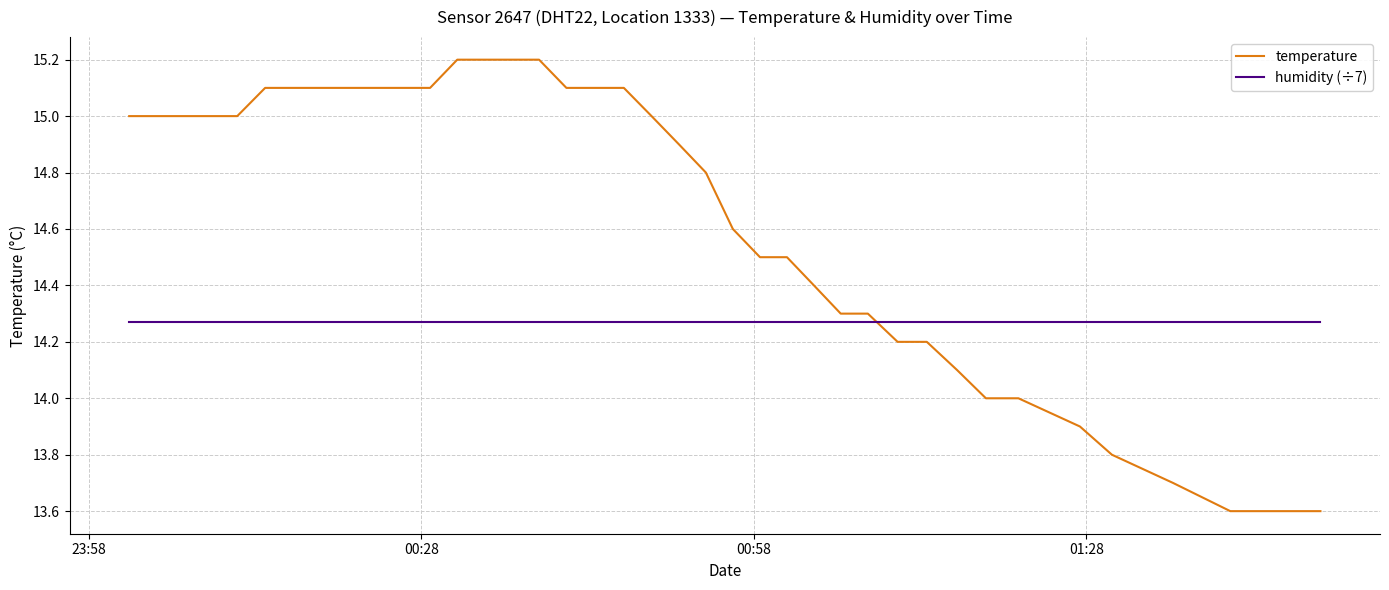

Rank the series by their average value, from lowest to highest.

humidity (÷7), temperature